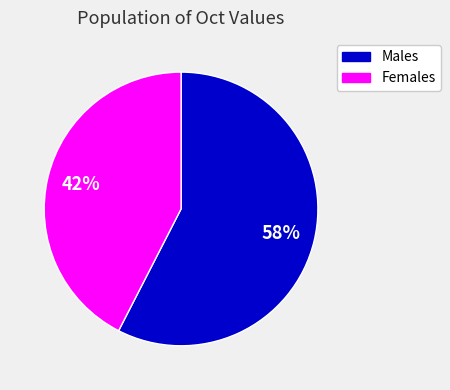

Is there a majority slice in this chart?

Yes